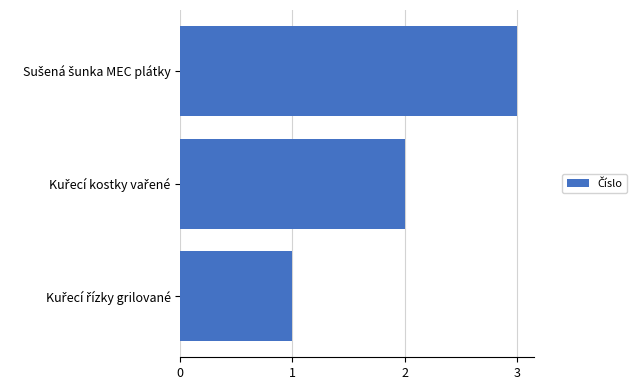

What is the sum of all values?

6